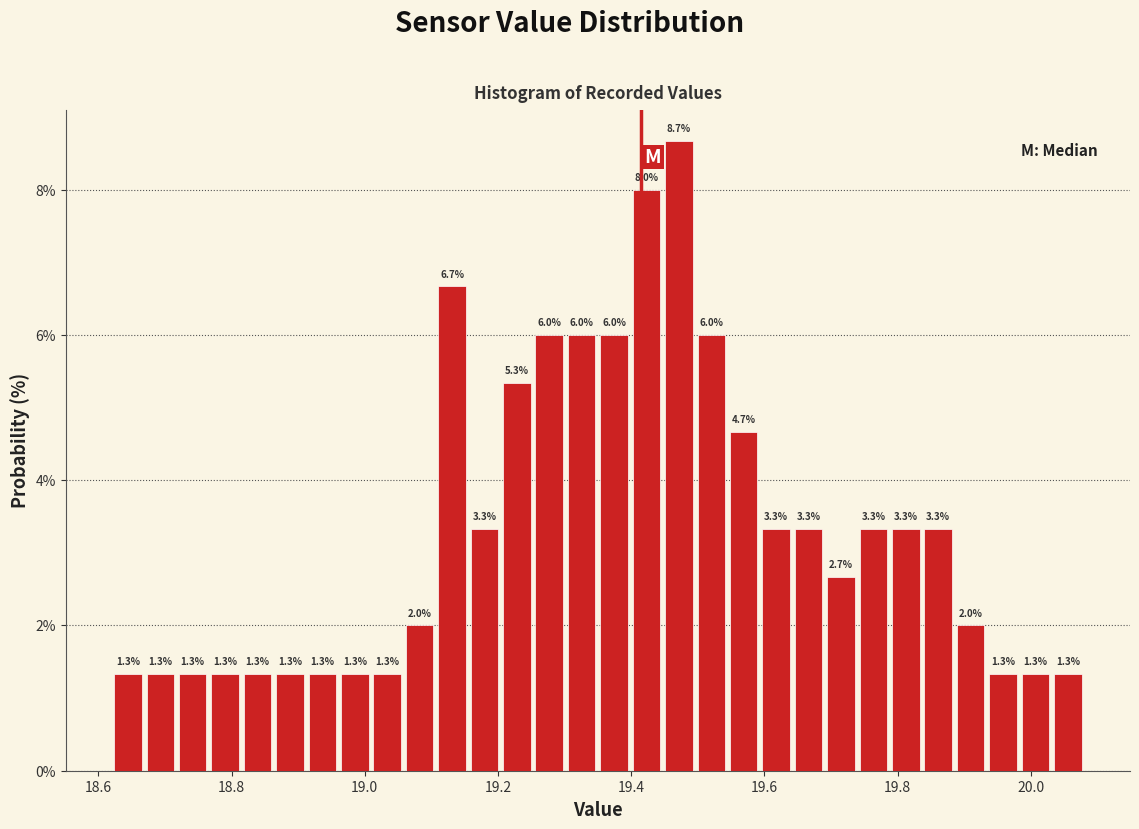

Read against the x-axis, roughly where is the centre of the tallest bar?

19.48